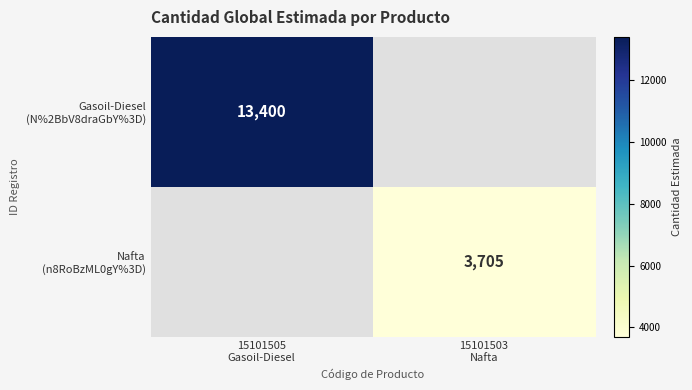

What is the difference between the highest and lowest values at 15101505
Gasoil-Diesel?

13400